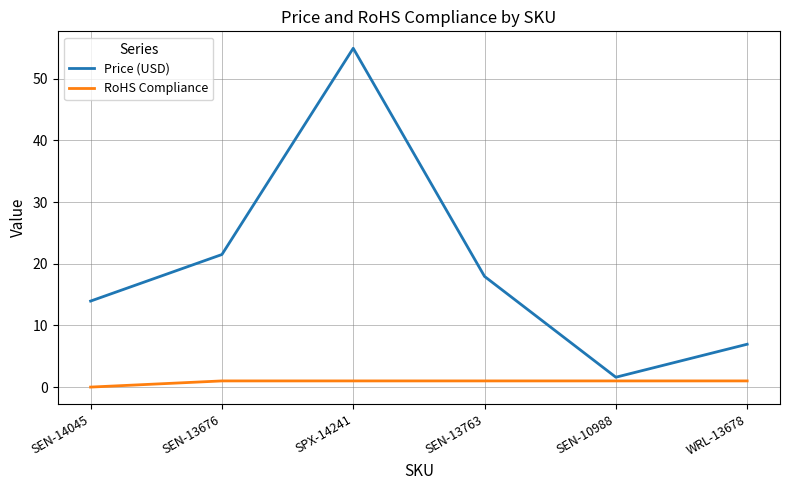

What is the sum of all Price (USD) values?

116.9